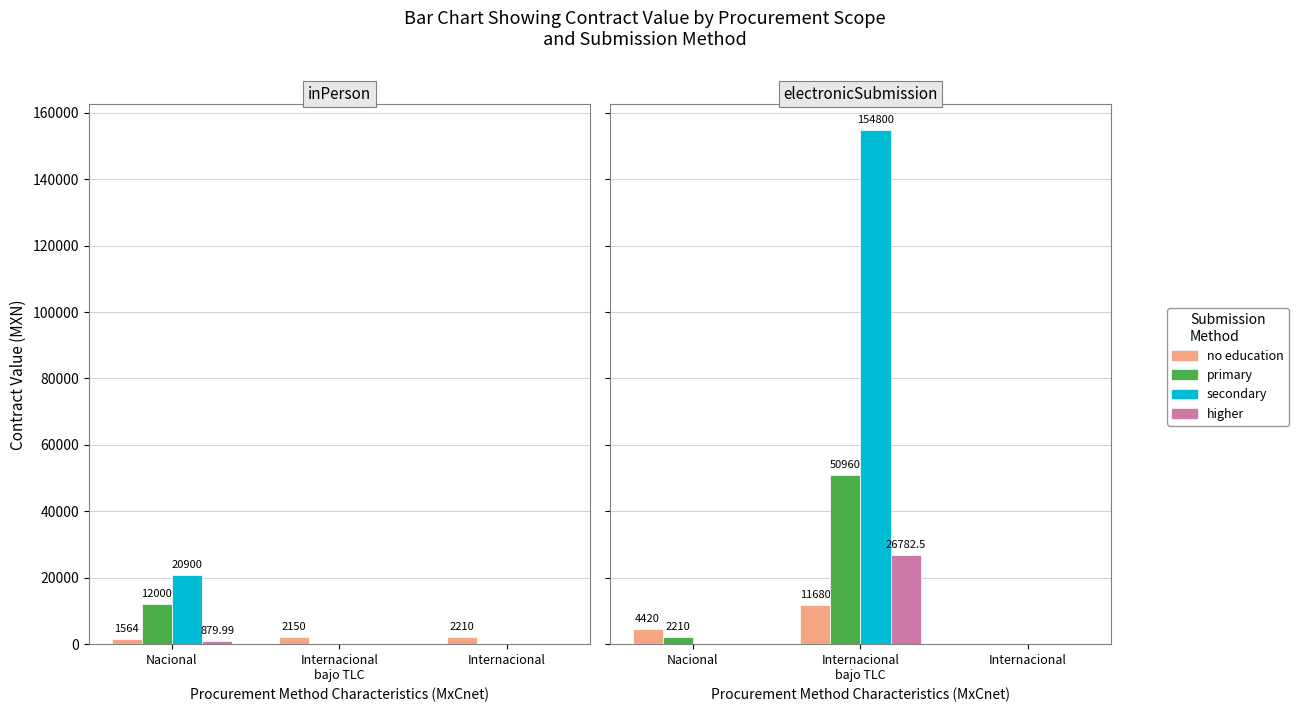

List the labels in order of primary value, largest first.

Internacional
bajo TLC, Nacional, Internacional